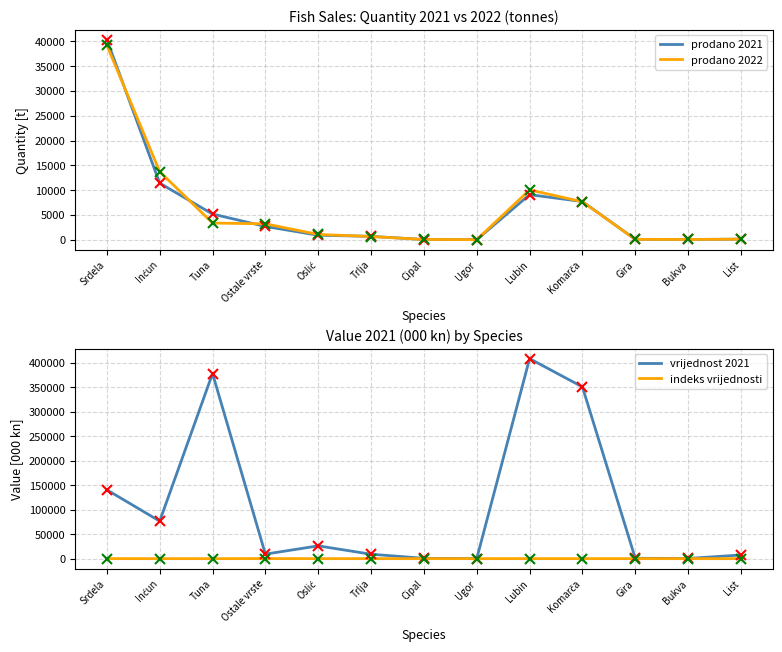

What is the sum of all indeks vrijednosti values?

1550.0